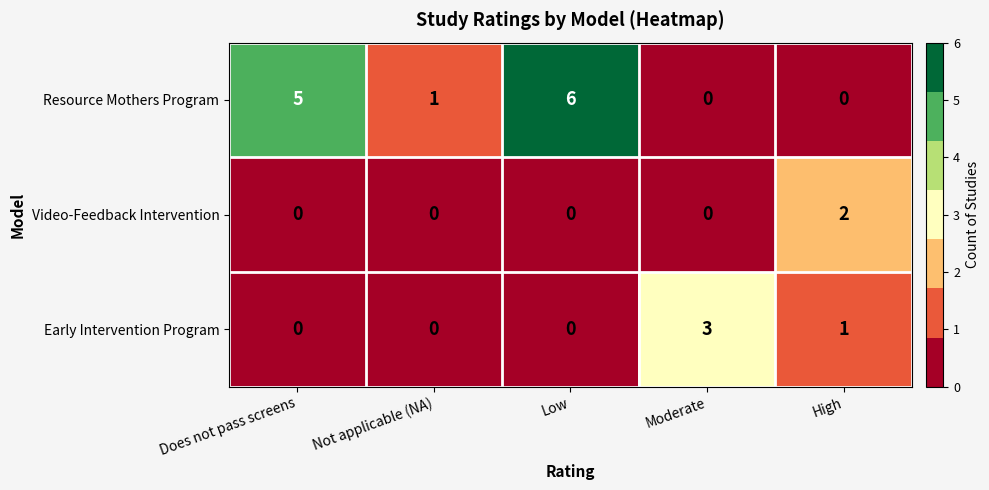

Rank the series by their maximum value, from highest to lowest.

Resource Mothers Program, Early Intervention Program, Video-Feedback Intervention